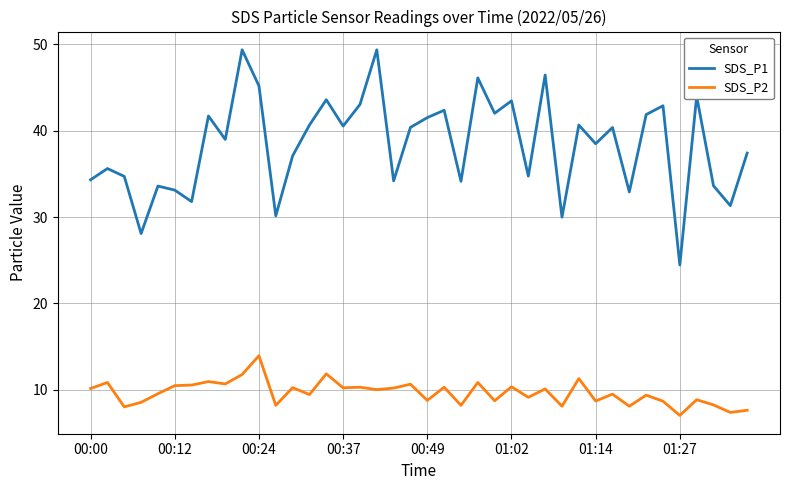

List the series in order of their overall mean, highest first.

SDS_P1, SDS_P2